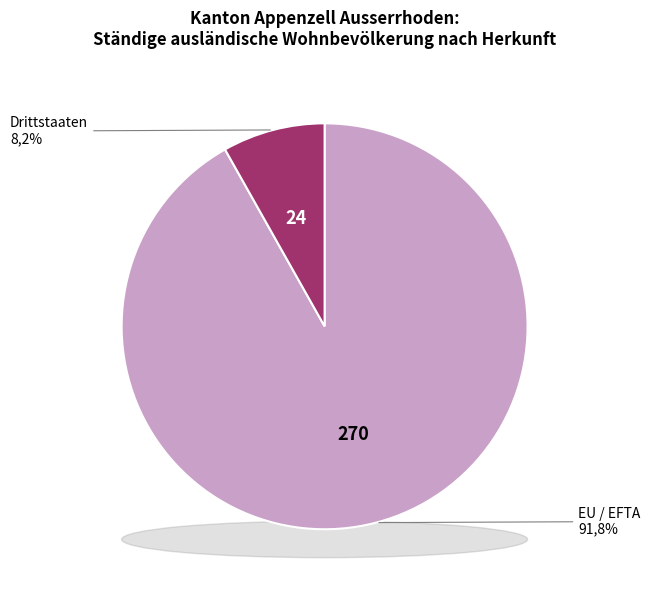

What is the total percentage of EU / EFTA and Drittstaaten?

100.0%